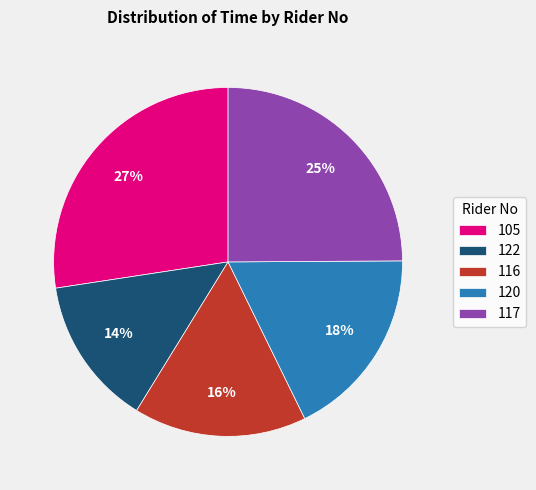

Rank the categories by value from highest to lowest.

105, 117, 120, 116, 122